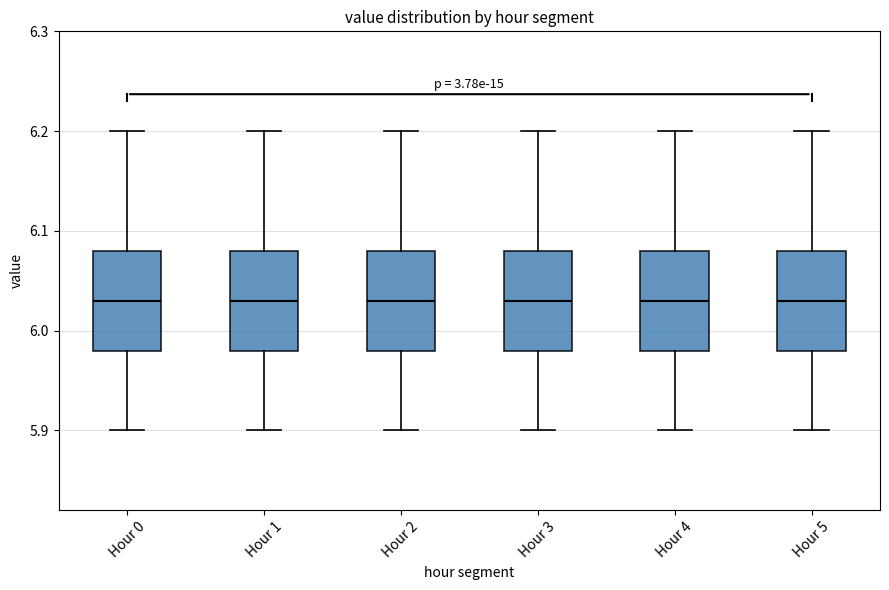

Reading left to right, transcribe this box plot: for each box, give where its median line is, the range the box spans, and where its two whiskers end, as read against the y-axis. The values are not printed on the chart, so give them approximately, as read against the axis.

Hour 0: median 6.03, box 5.98 to 6.08, whiskers 5.90 to 6.20
Hour 1: median 6.03, box 5.98 to 6.08, whiskers 5.90 to 6.20
Hour 2: median 6.03, box 5.98 to 6.08, whiskers 5.90 to 6.20
Hour 3: median 6.03, box 5.98 to 6.08, whiskers 5.90 to 6.20
Hour 4: median 6.03, box 5.98 to 6.08, whiskers 5.90 to 6.20
Hour 5: median 6.03, box 5.98 to 6.08, whiskers 5.90 to 6.20